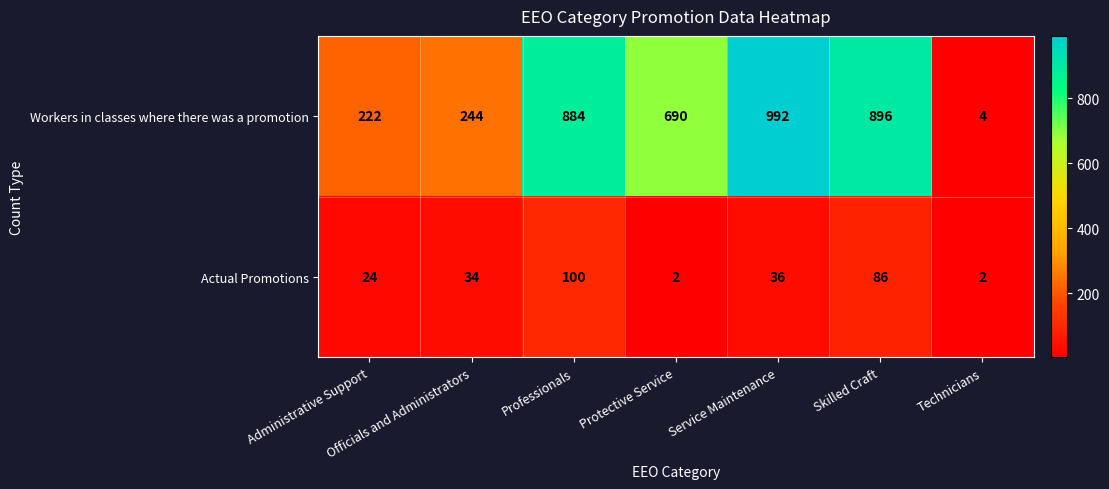

What is the difference between the maximum and minimum values in the Workers in classes where there was a promotion series?

988